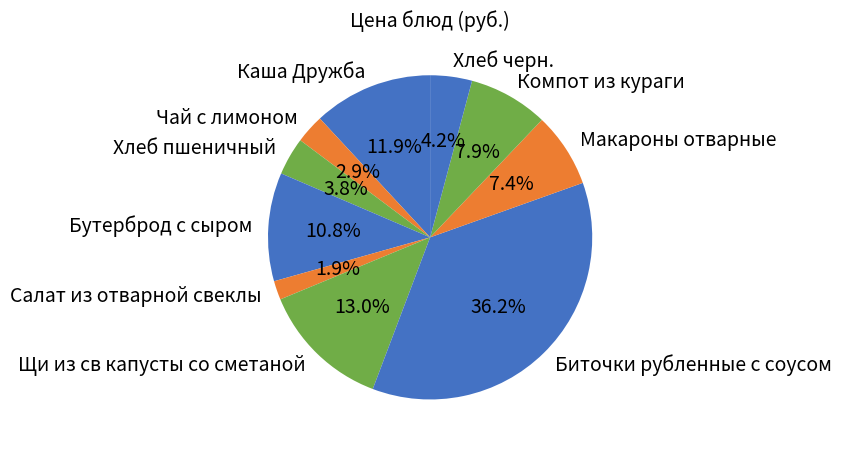

Between Макароны отварные and Бутерброд с сыром, which is larger?

Бутерброд с сыром